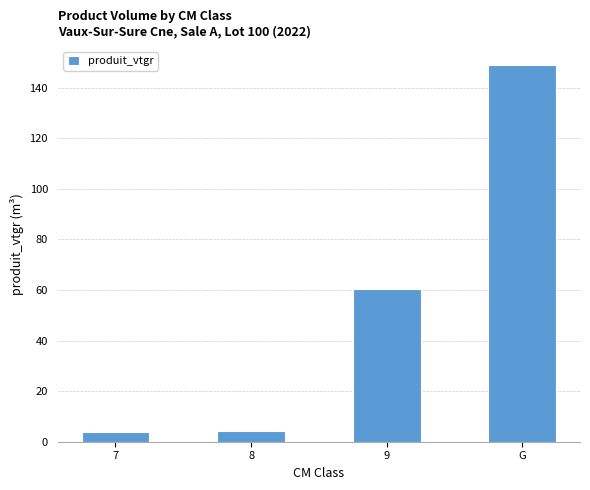

What is the greatest value displayed?

149.0